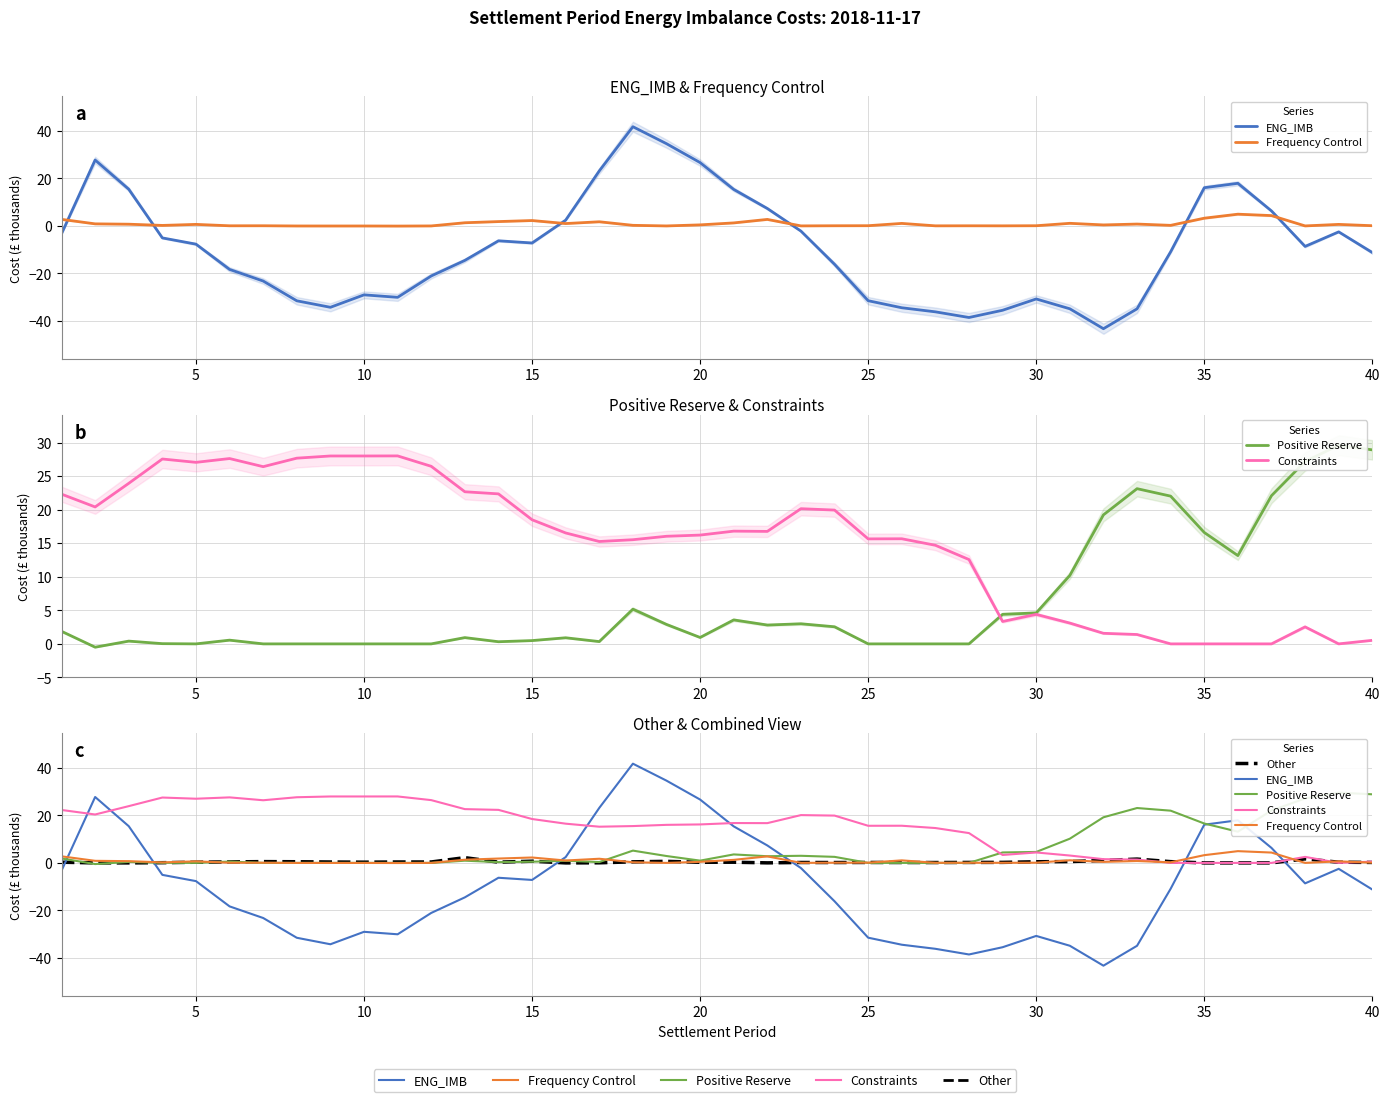

Reading right to left, what are all the values shown in this chart?

ENG_IMB: -11.2	-2.5	-8.6	6.3	18.0	16.1	-10.9	-34.9	-43.3	-34.9	-30.8	-35.6	-38.6	-36.2	-34.5	-31.5	-16.2	-2.2	7.4	15.4	26.7	34.7	41.8	23.2	2.4	-7.2	-6.3	-14.5	-21.1	-30.1	-29.1	-34.3	-31.6	-23.2	-18.3	-7.7	-5.0	15.5	27.8	-3.3
Frequency Control: 0.1	0.6	0.0	4.4	5.0	3.3	0.2	0.8	0.4	1.1	0.1	0.0	0.1	0.0	1.1	0.1	0.1	0.0	2.7	1.3	0.4	0.0	0.3	1.8	1.0	2.3	1.8	1.3	0.0	-0.1	-0.0	-0.0	-0.0	0.1	0.1	0.7	0.2	0.7	0.9	2.8
Positive Reserve: 28.9	29.6	27.2	22.1	13.2	16.6	22.0	23.1	19.2	10.2	4.6	4.4	0.0	0.0	0.0	0.0	2.5	3.0	2.8	3.6	1.0	2.9	5.2	0.3	0.9	0.5	0.3	0.9	0.0	0.0	0.0	0.0	0.0	0.0	0.6	0.0	0.0	0.4	-0.5	1.9
Constraints: 0.5	0.0	2.5	0.0	0.0	0.0	0.0	1.4	1.6	3.1	4.4	3.3	12.6	14.7	15.7	15.6	19.9	20.1	16.8	16.8	16.2	16.0	15.5	15.3	16.5	18.5	22.4	22.7	26.5	28.0	28.0	28.0	27.7	26.4	27.6	27.1	27.6	23.9	20.4	22.3
Other: 0.2	0.3	1.7	0.0	0.0	0.0	0.5	1.6	1.0	0.6	0.5	0.2	0.2	0.2	0.2	0.2	0.2	0.2	0.0	0.3	0.3	0.7	0.5	0.0	-0.0	0.7	0.3	2.2	0.4	0.4	0.3	0.4	0.5	0.5	0.4	0.3	0.1	-0.0	-0.0	0.3